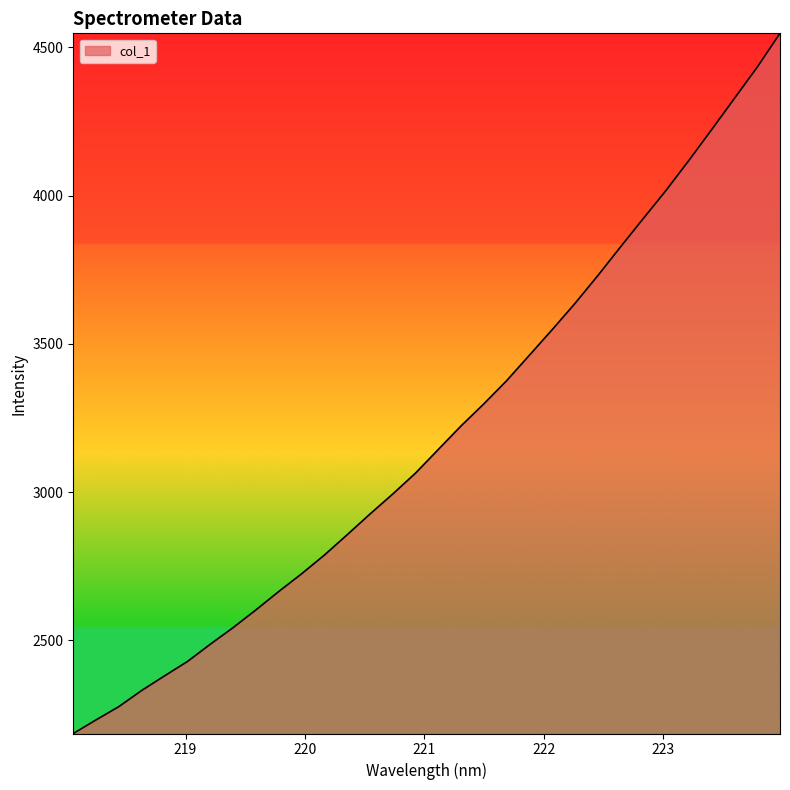

How many lines are shown in the chart?

1